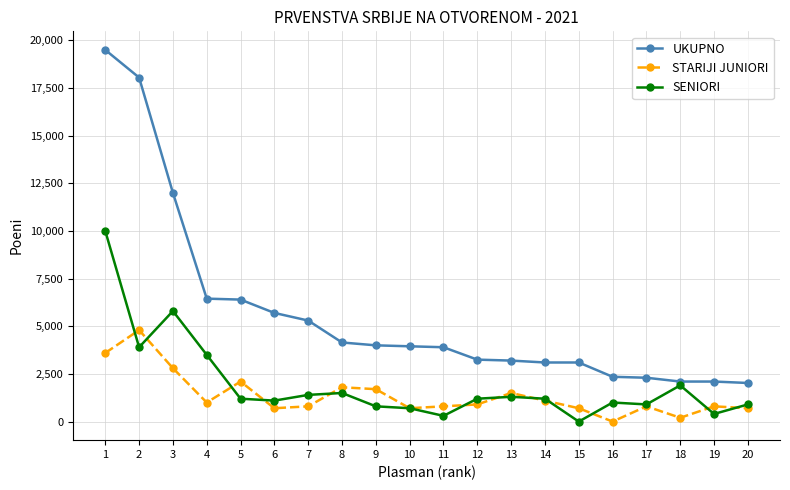

Is this an area chart (filled region under the line)?

No